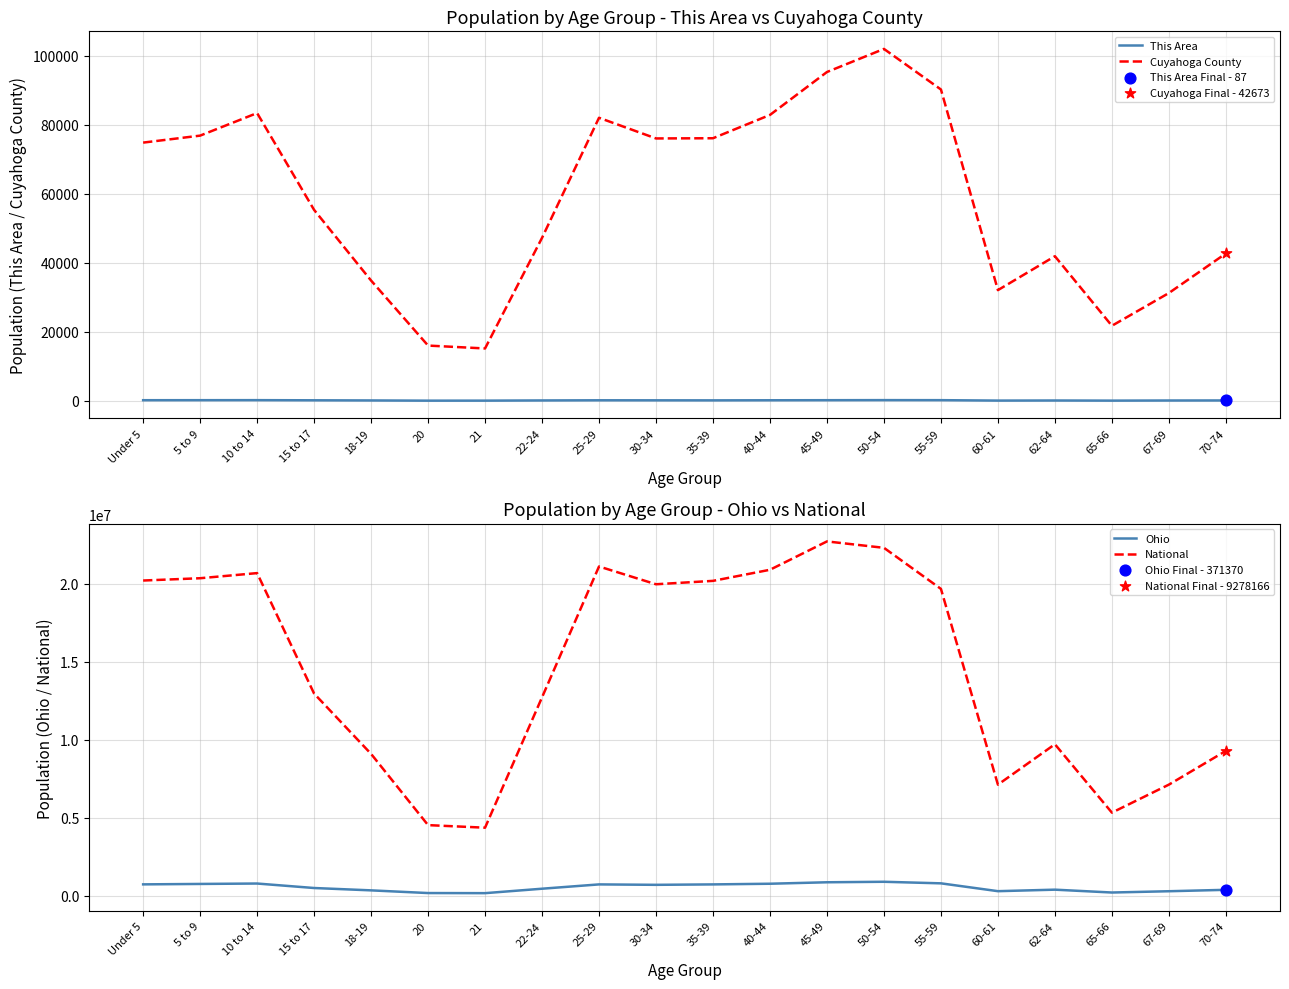

Which series contains the highest Y value?

National